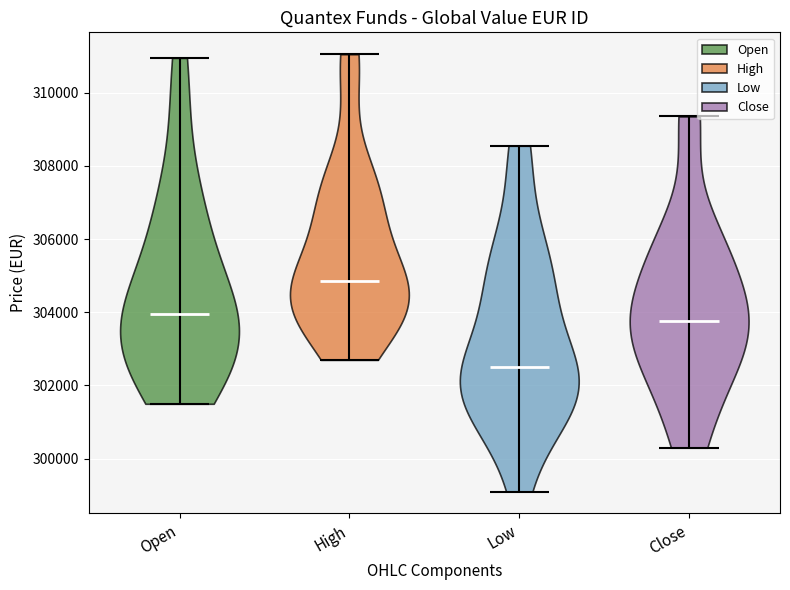

Which violin has the highest median line?

High